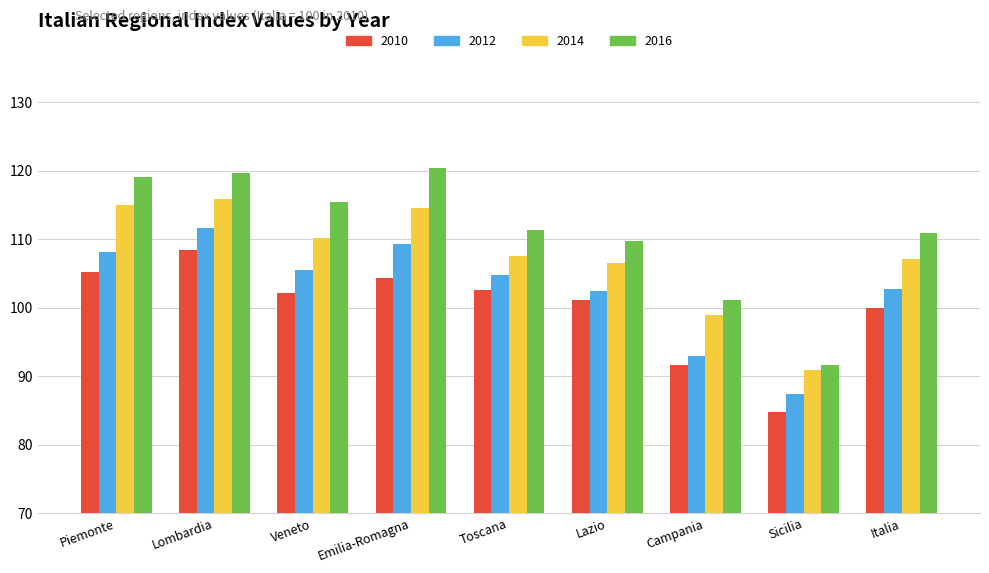

The 2016 series shows 119.1 at Piemonte. True or false?

True